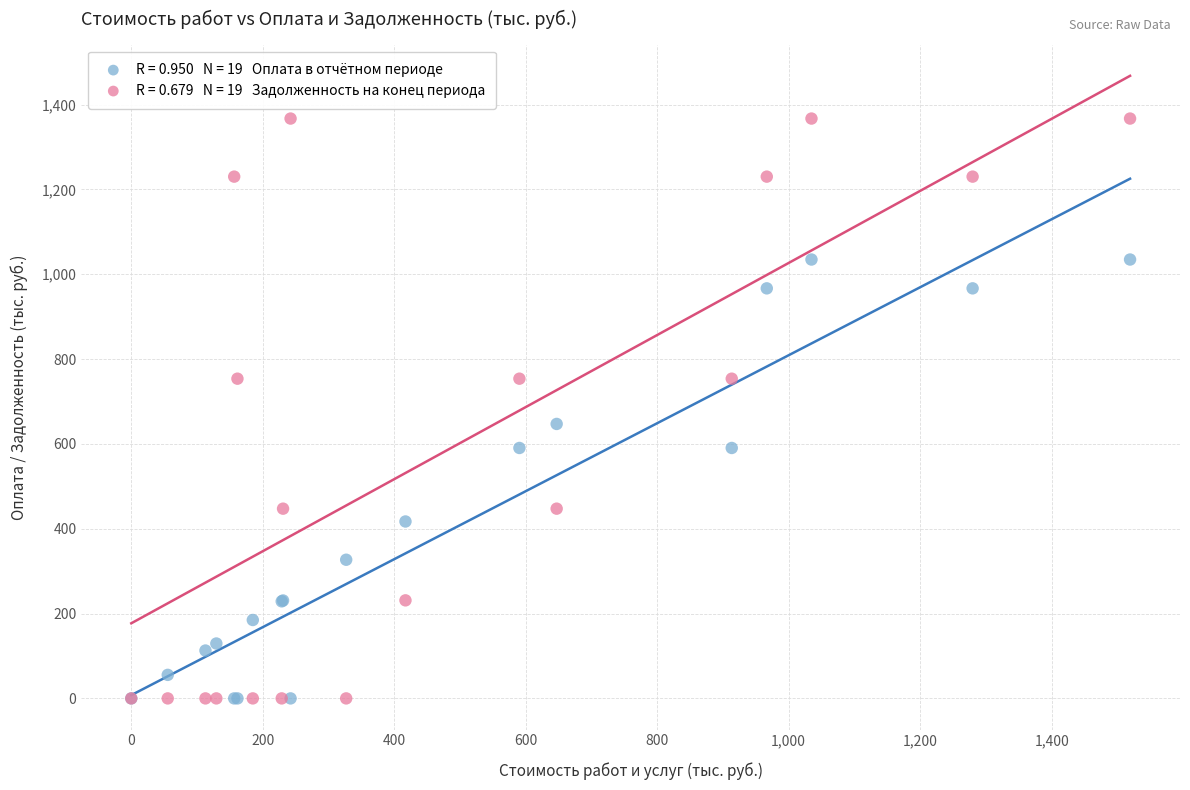

Across all series, what Y value is closest to 683?

647.1